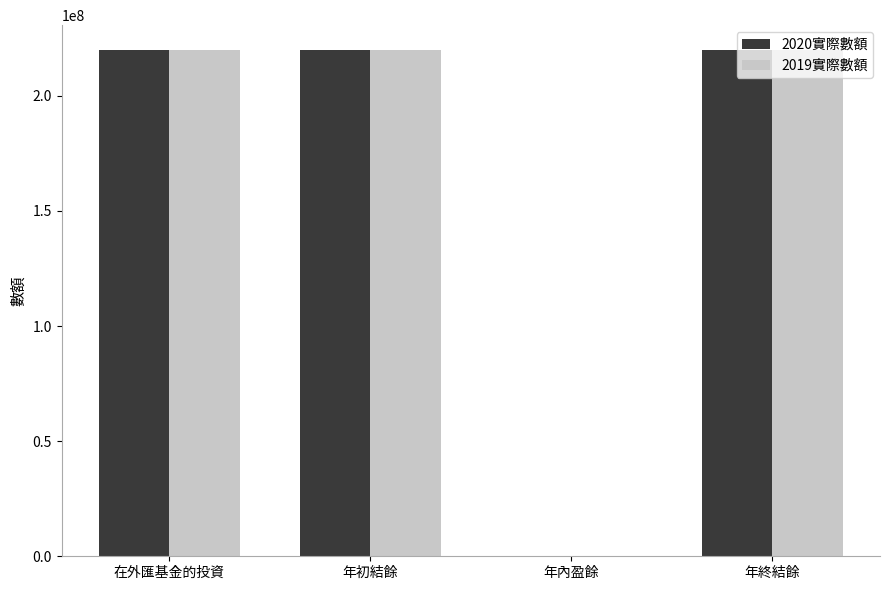

What is the greatest value displayed?

219729659